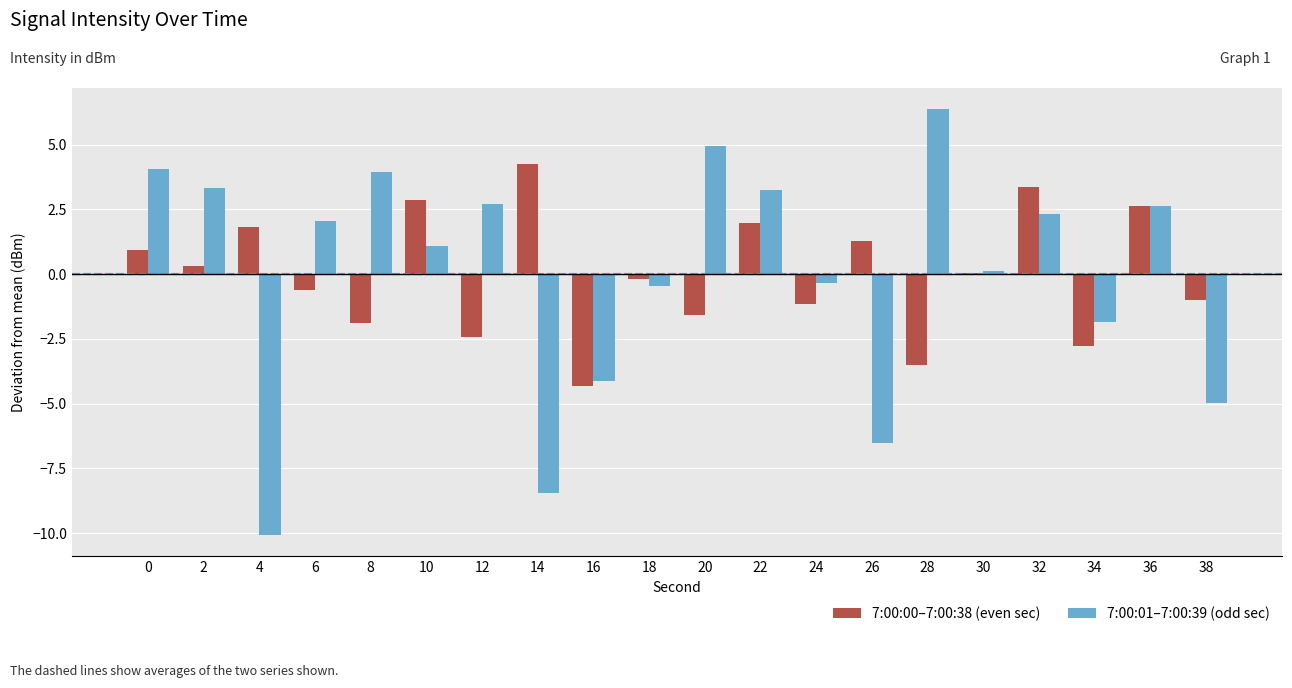

What is the difference between the maximum and minimum values in the 7:00:00–7:00:38 (even sec) series?

8.6